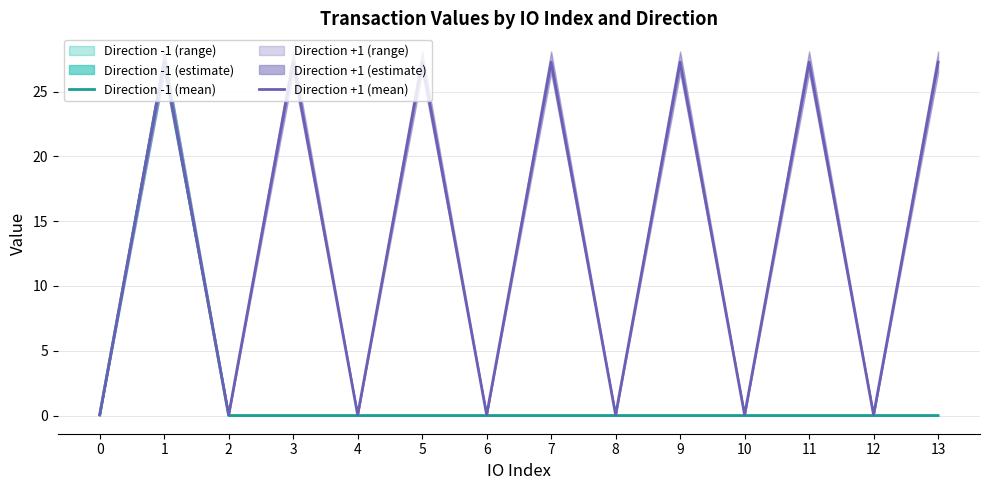

At which category is the sum across all series the highest?

1